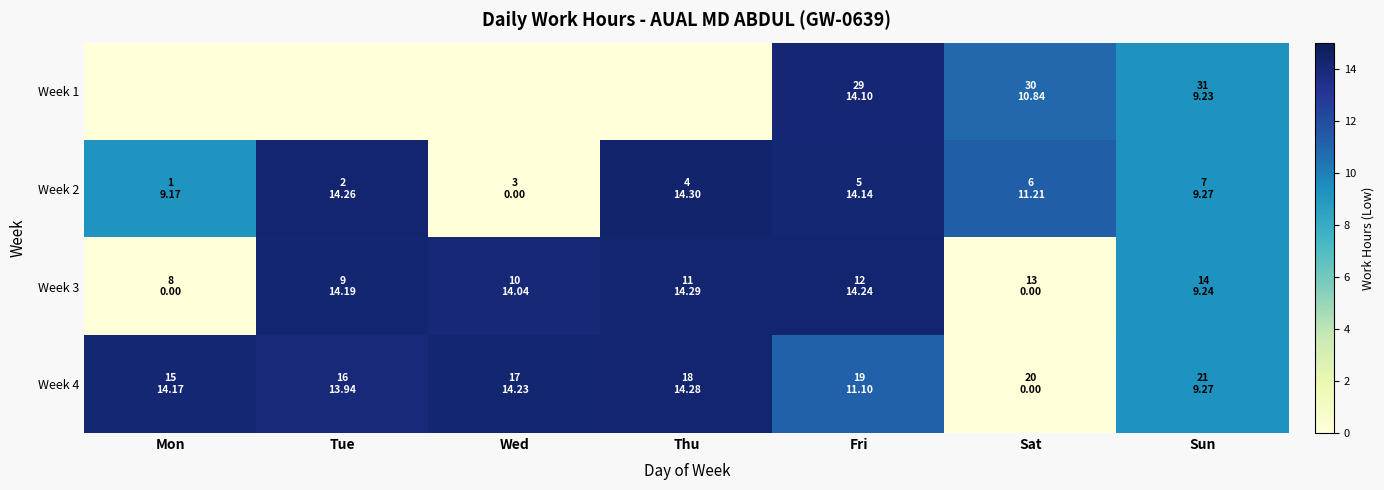

Count the number of categories in the chart.

7